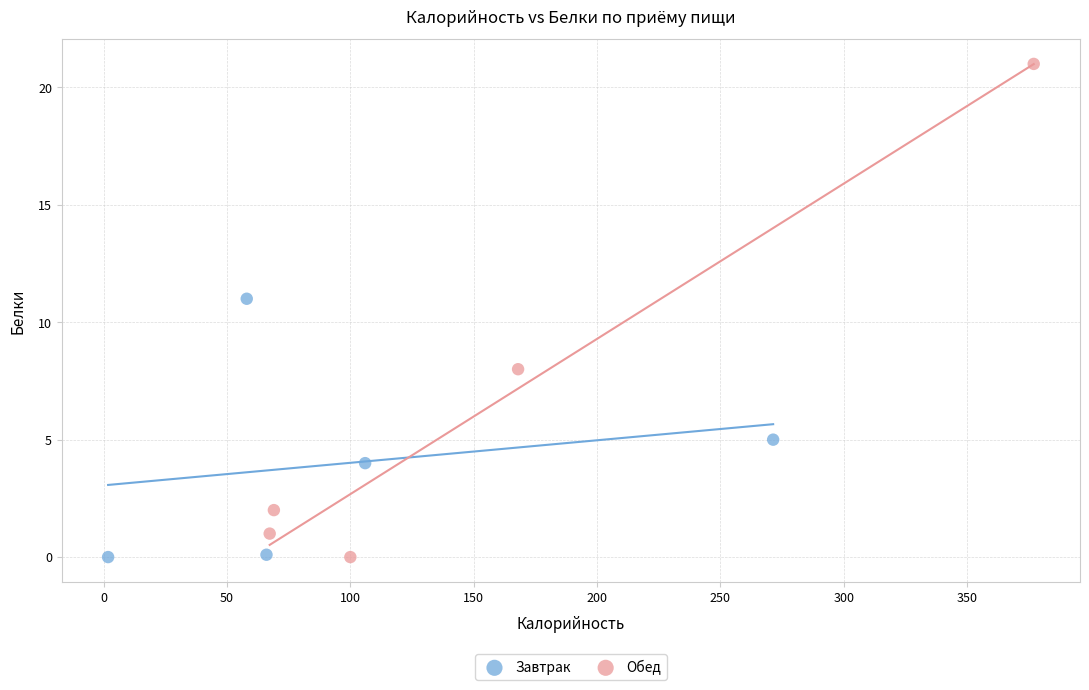

Which series has the largest Y range (max minus min)?

Обед